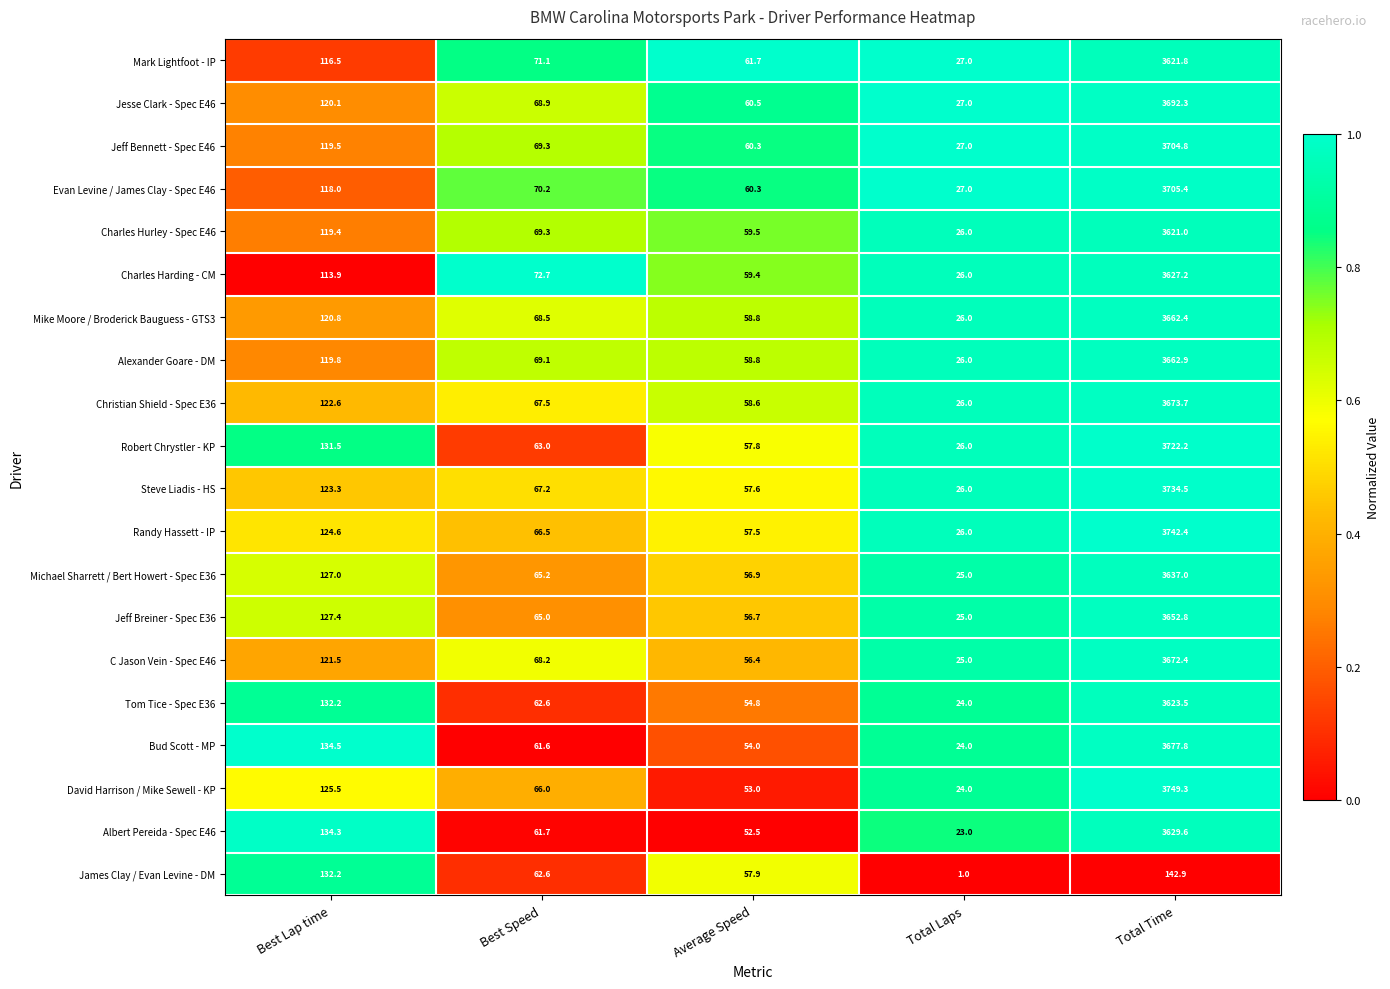

What is the difference between the highest and lowest values at Total Laps?

26.0